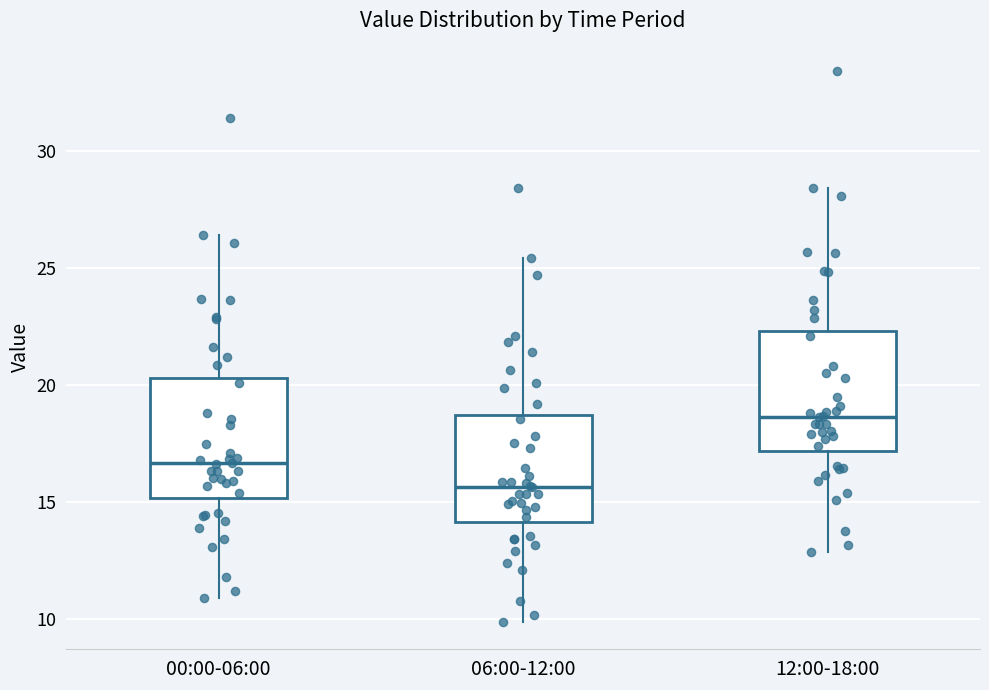

Where is the lower edge of the box for 00:00-06:00 on the y-axis? The values are not printed on the chart, so give them approximately, as read against the axis.

15.0